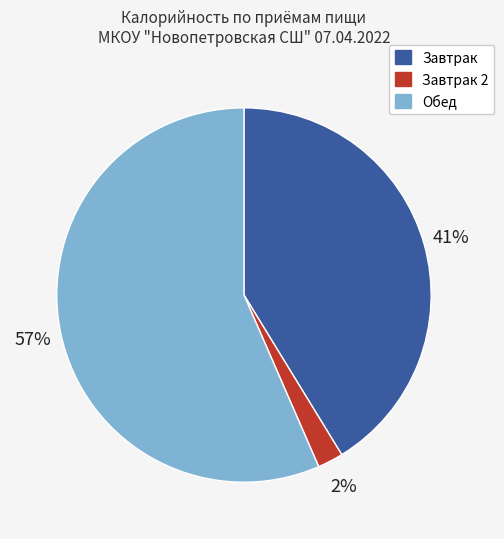

Is there a majority slice in this chart?

Yes